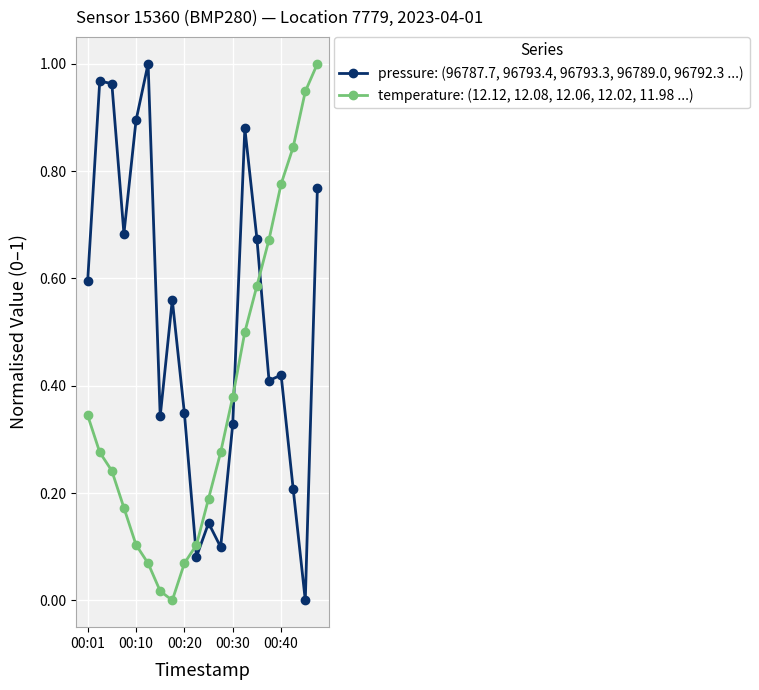

Which series has the largest total across all categories?

pressure: (96787.7, 96793.4, 96793.3, 96789.0, 96792.3 ...)